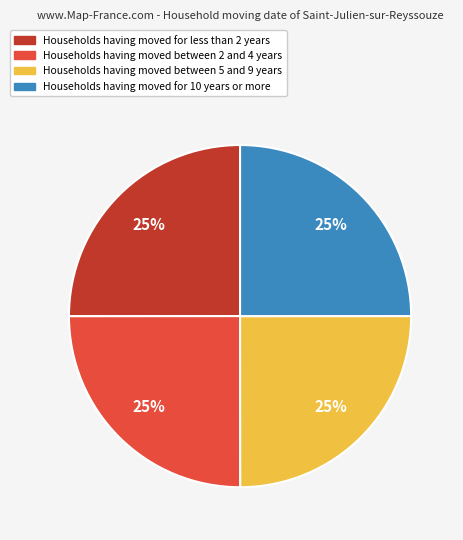

Is there a majority slice in this chart?

No